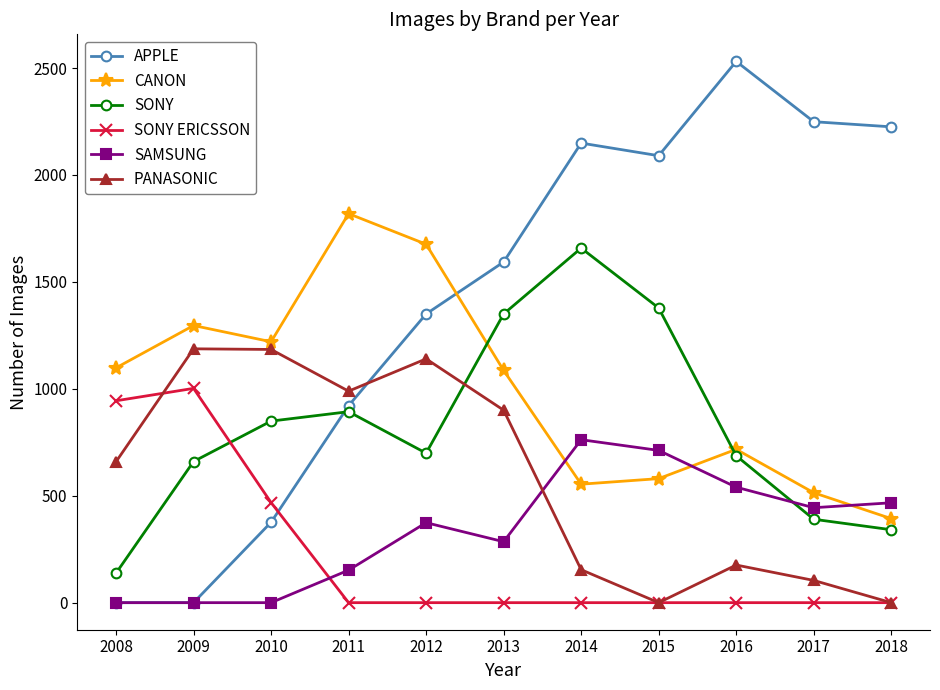

What is the total value across all series at 2008?

2839